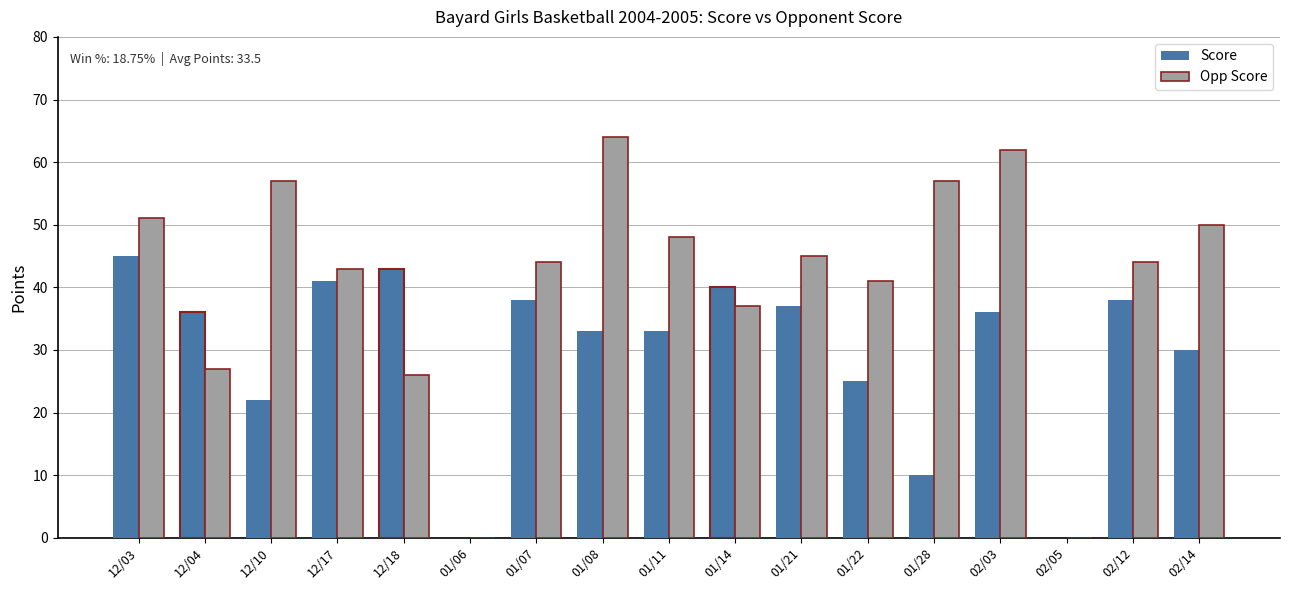

What is the greatest value displayed?

64